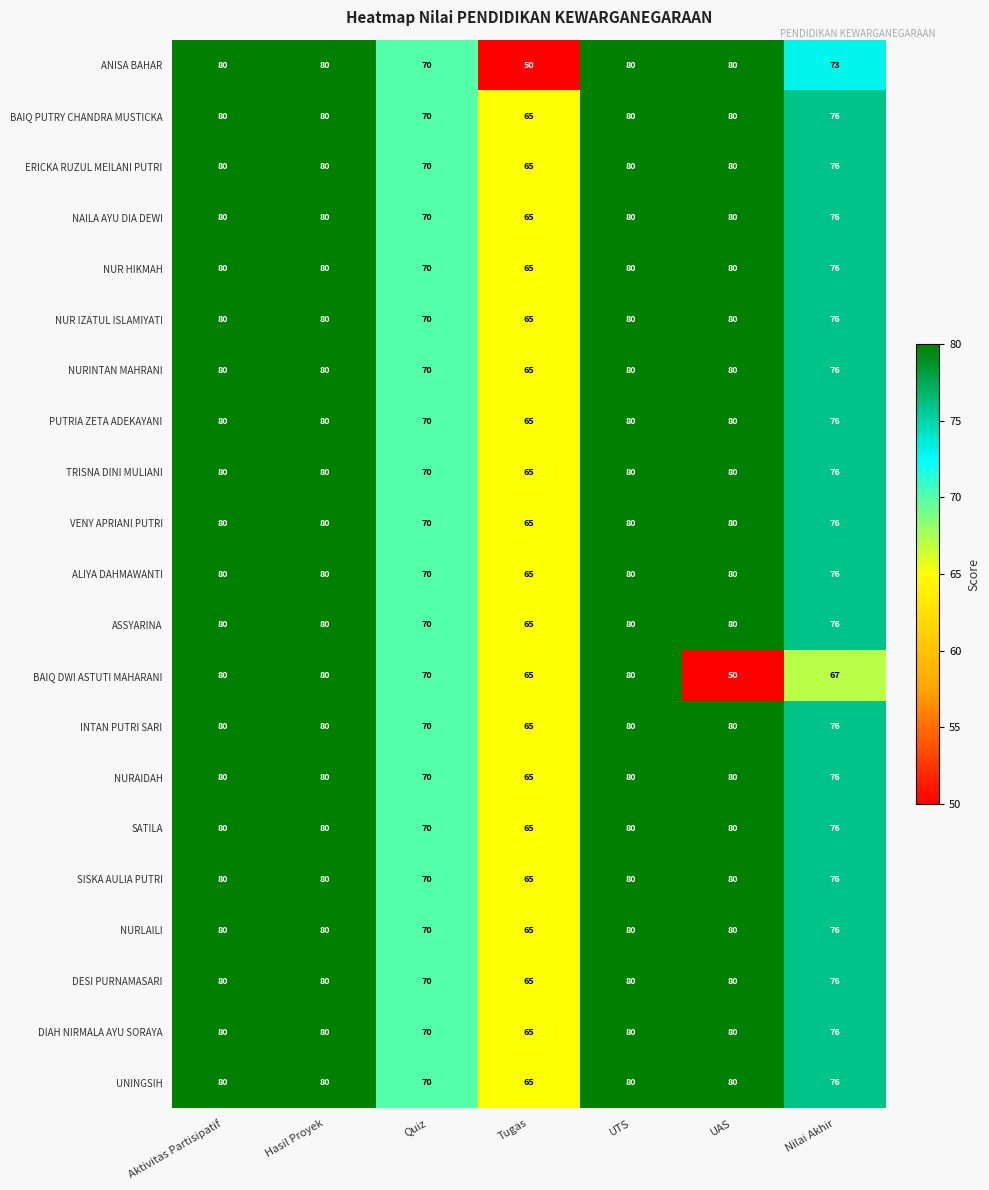

Is it true that DIAH NIRMALA AYU SORAYA equals 76 at Nilai Akhir?

True